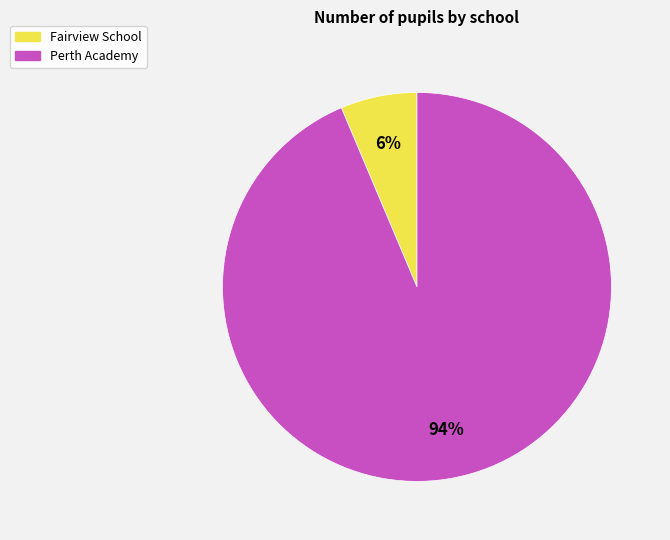

Rank the categories by value from highest to lowest.

Perth Academy, Fairview School